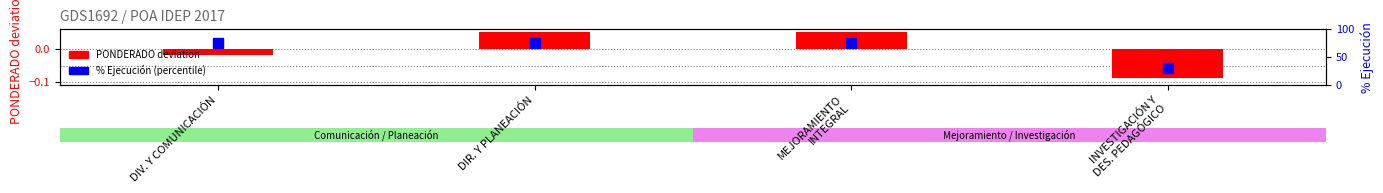

What is the total value across all series at DIV. Y COMUNICACIÓN?

75.0